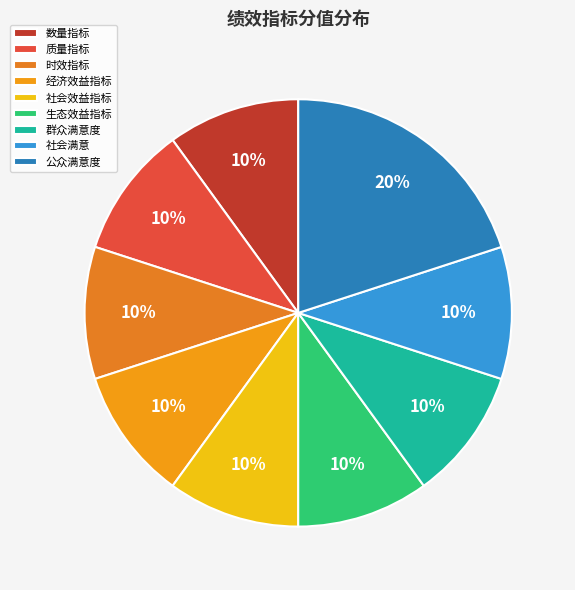

Is it true that 社会效益指标 is 10% of the pie?

True